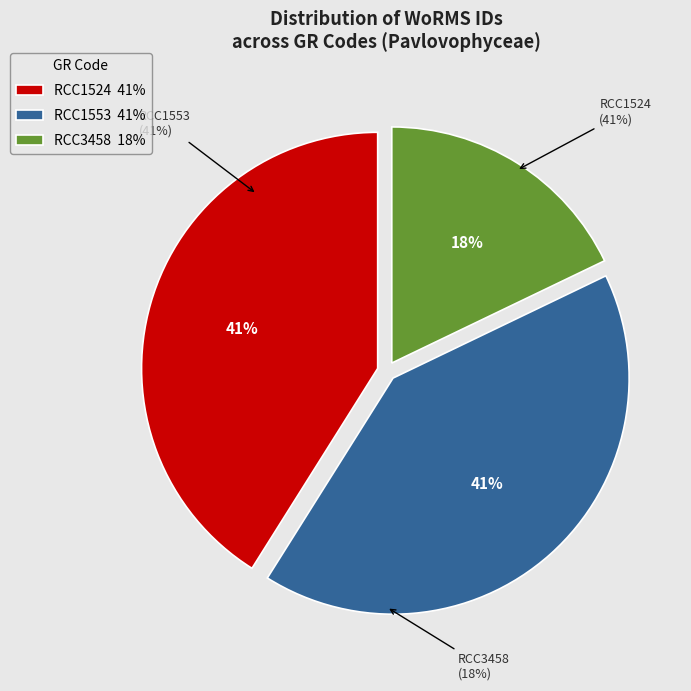

Is the sum of RCC1524 and RCC1553 greater than half?

Yes